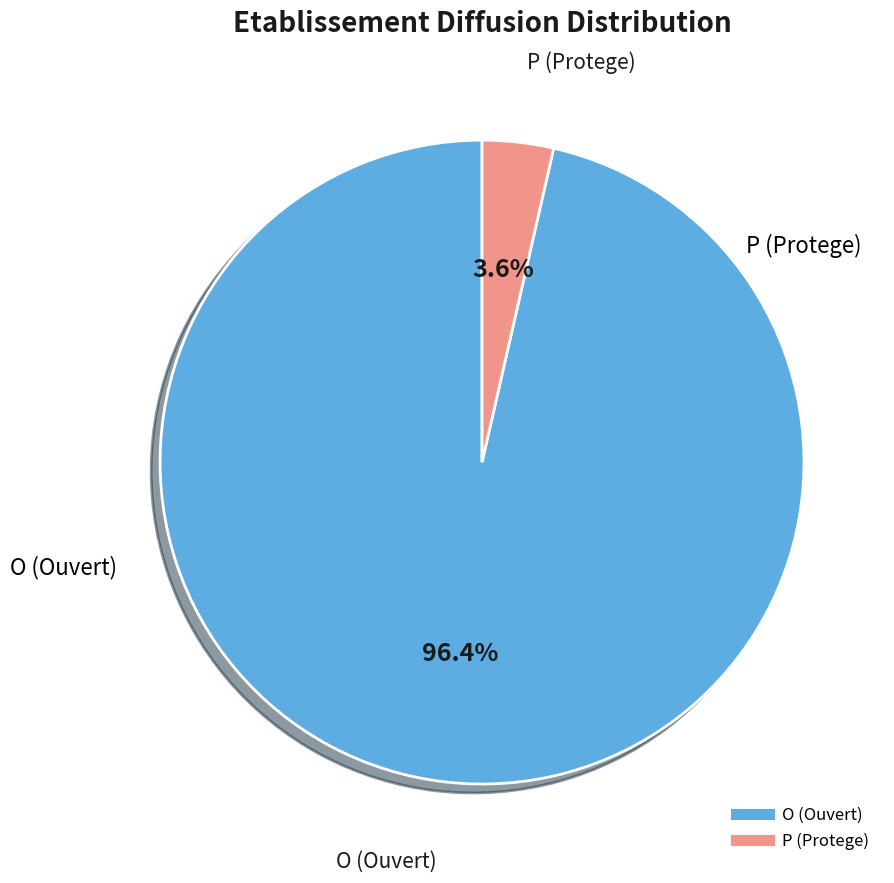

To the nearest percent, what is the difference between the largest and smallest slice percentages?

93%